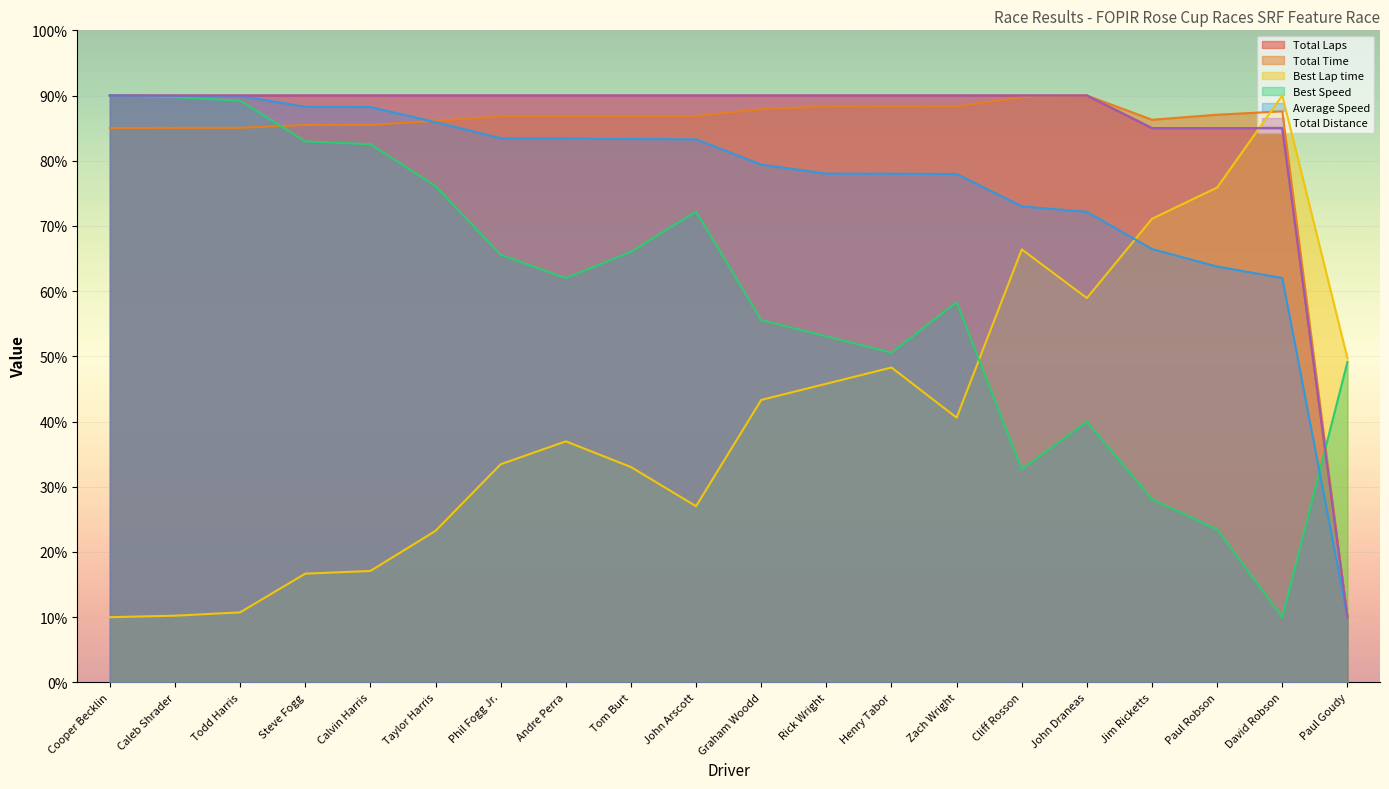

What position from the right is Paul Robson?

3